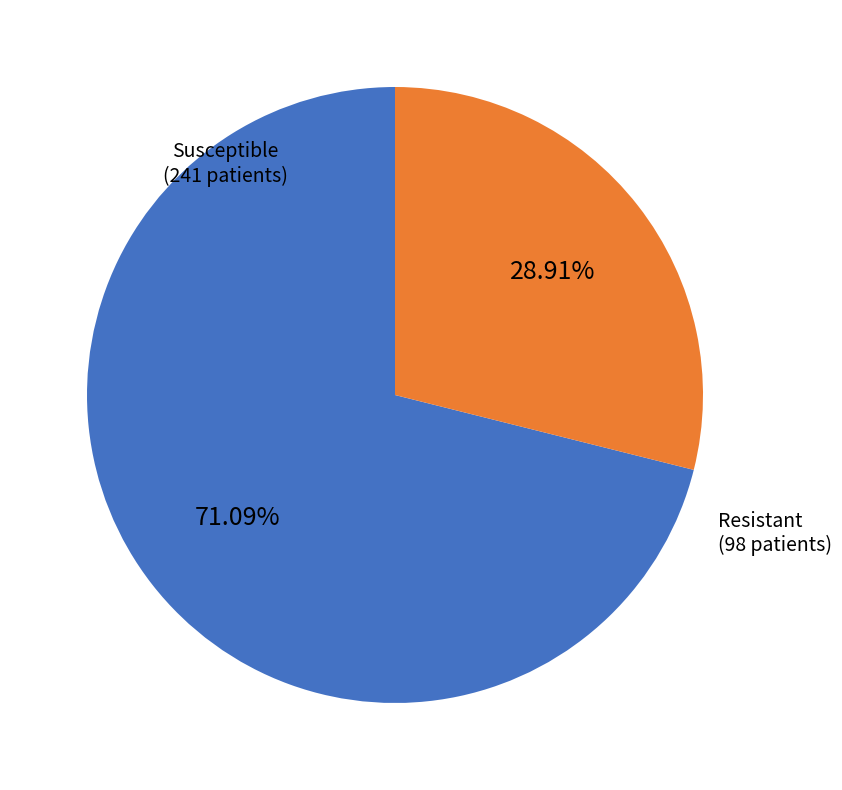

Is there a majority slice in this chart?

Yes